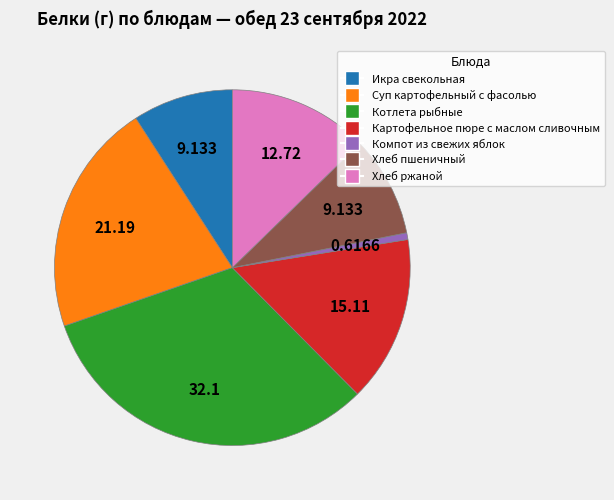

Count the number of slices in the pie.

7